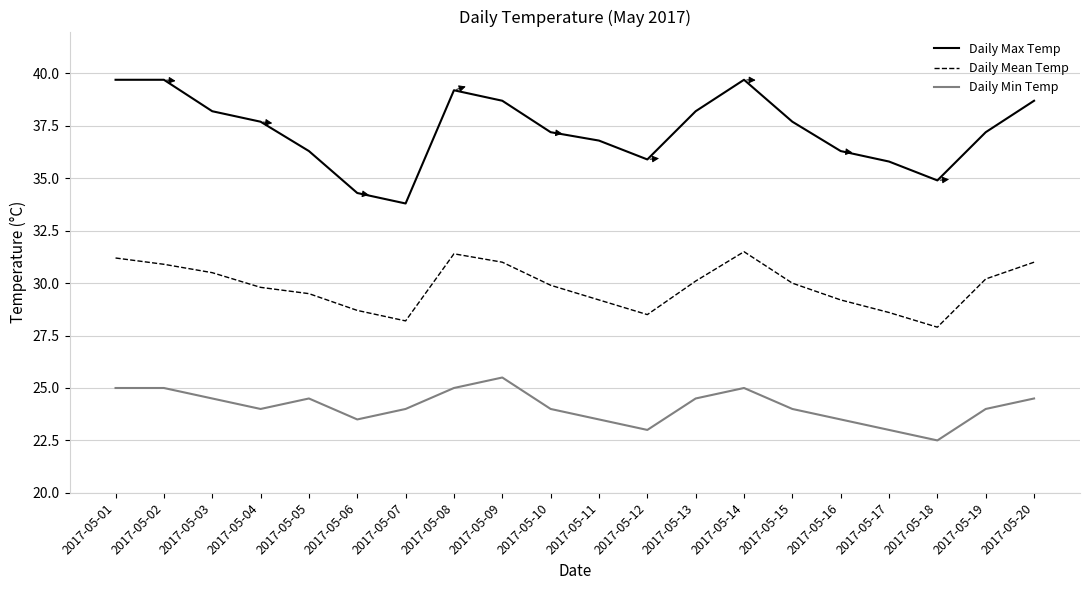

Which label corresponds to the smallest value in the chart?

2017-05-18